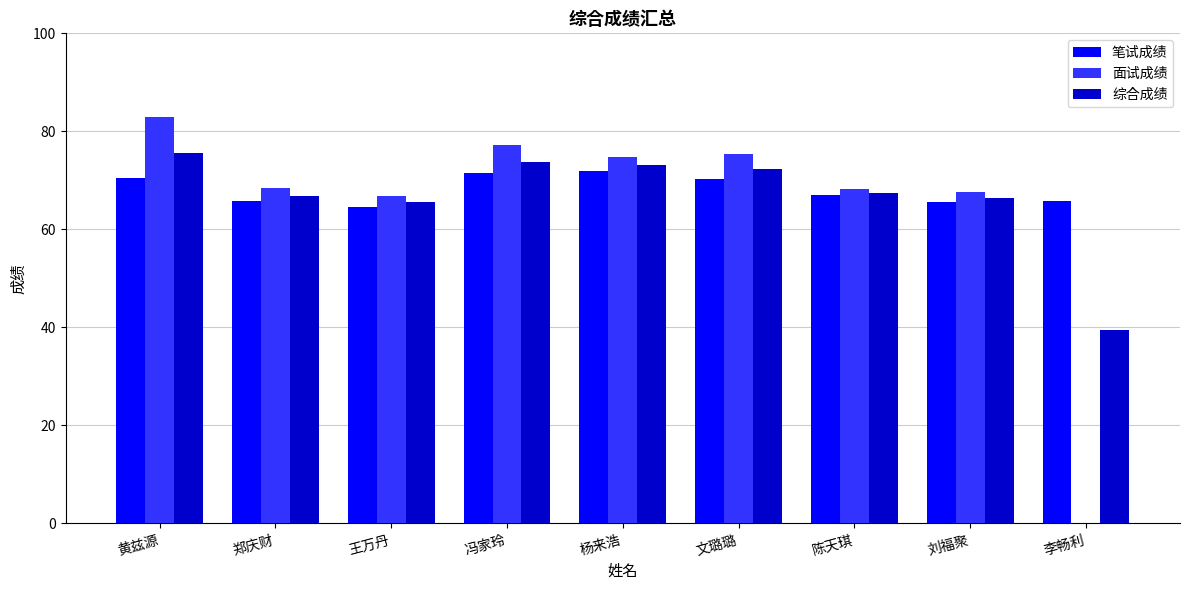

At which category is the sum across all series the highest?

黄兹源